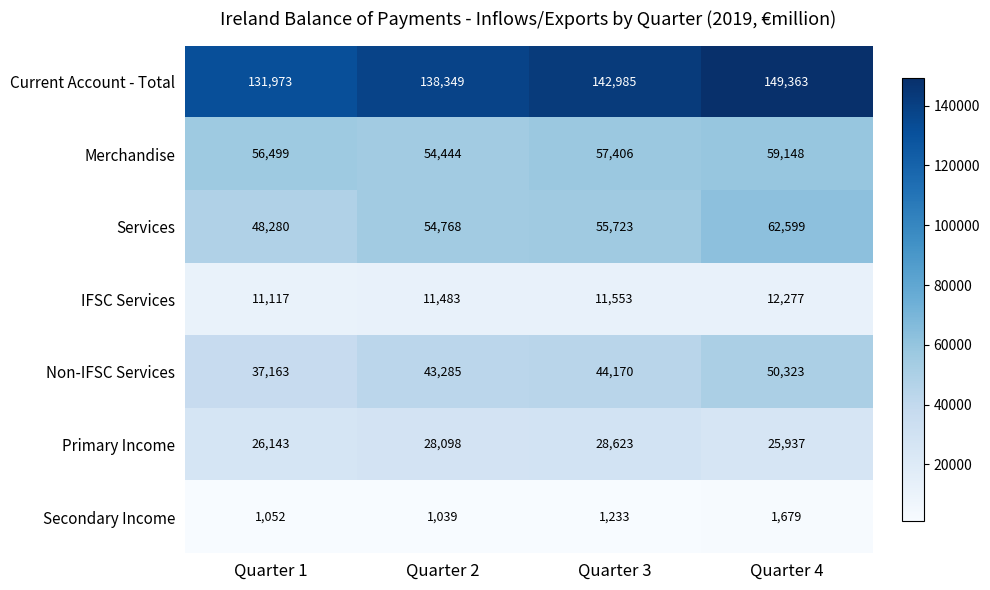

What is the total value across all series at Quarter 2?

331466